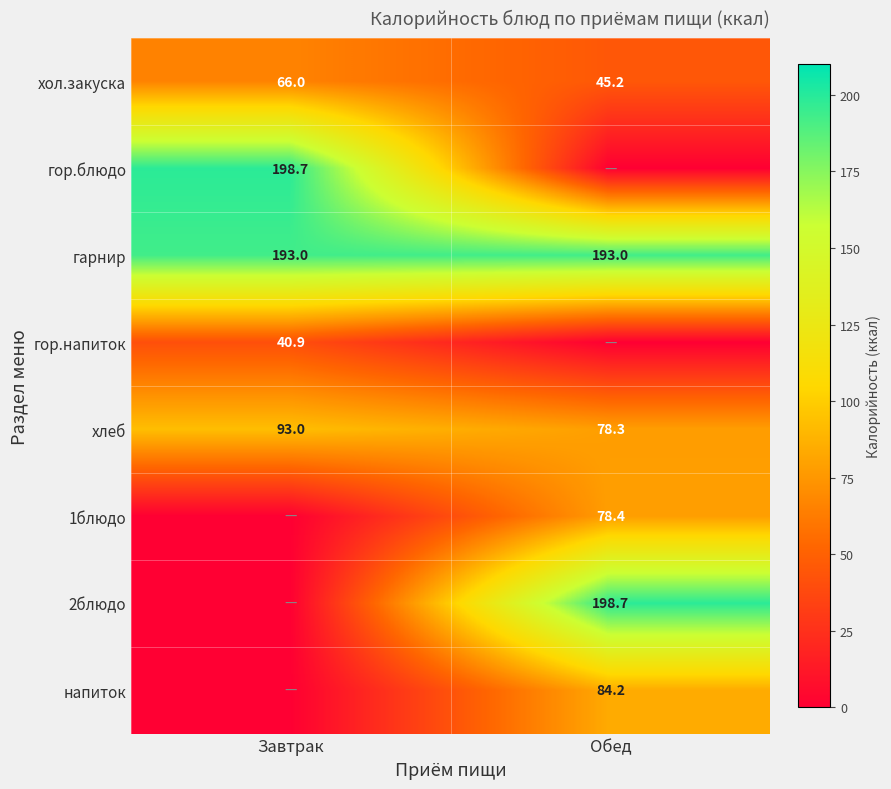

What is the average value of the хол.закуска series?

55.6